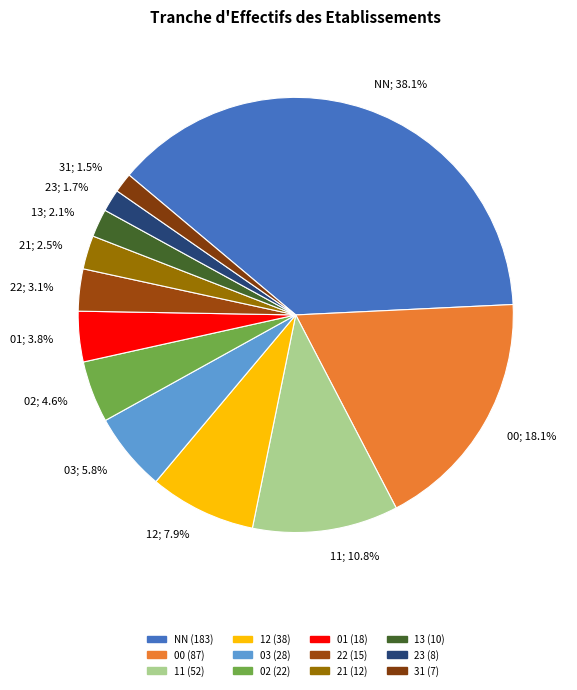

How many slices are in this pie chart?

12